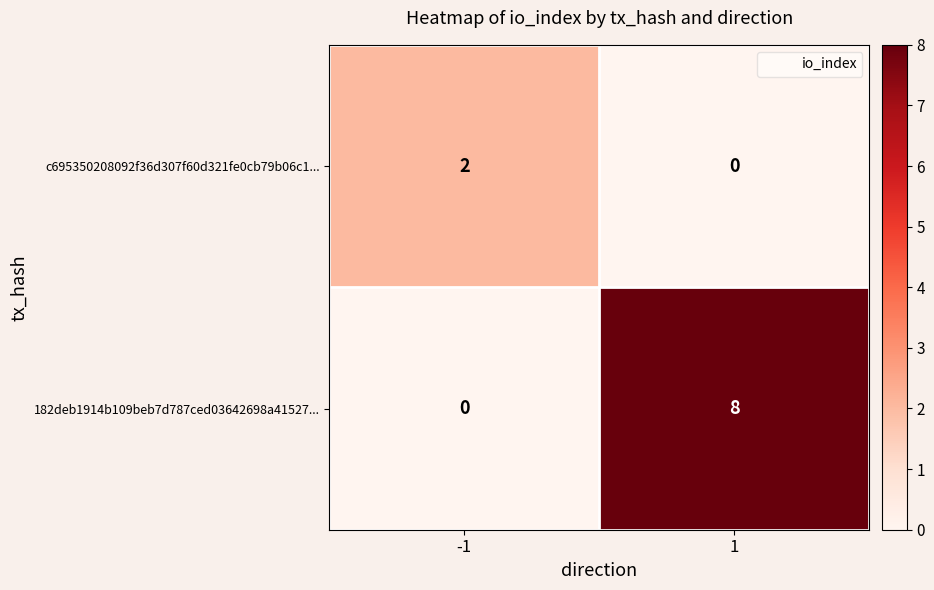

Reading right to left, extract all data points from this chart.

c695350208092f36d307f60d321fe0cb79b06c1...: 1=0	-1=2
182deb1914b109beb7d787ced03642698a41527...: 1=8	-1=0